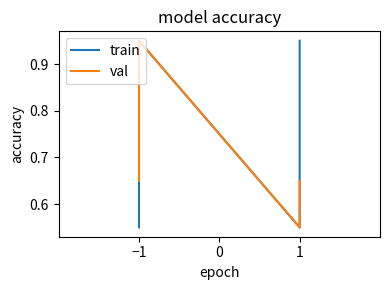

What is the difference between the maximum and minimum values in the train series?

0.4